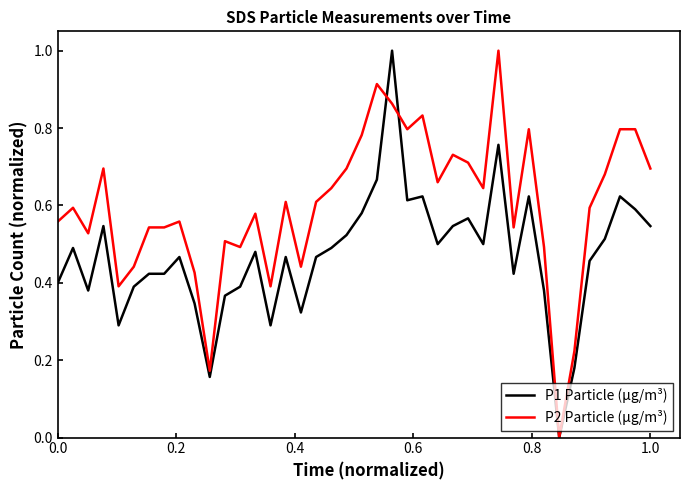

Rank the series by their average value, from highest to lowest.

P2 Particle (µg/m³), P1 Particle (µg/m³)